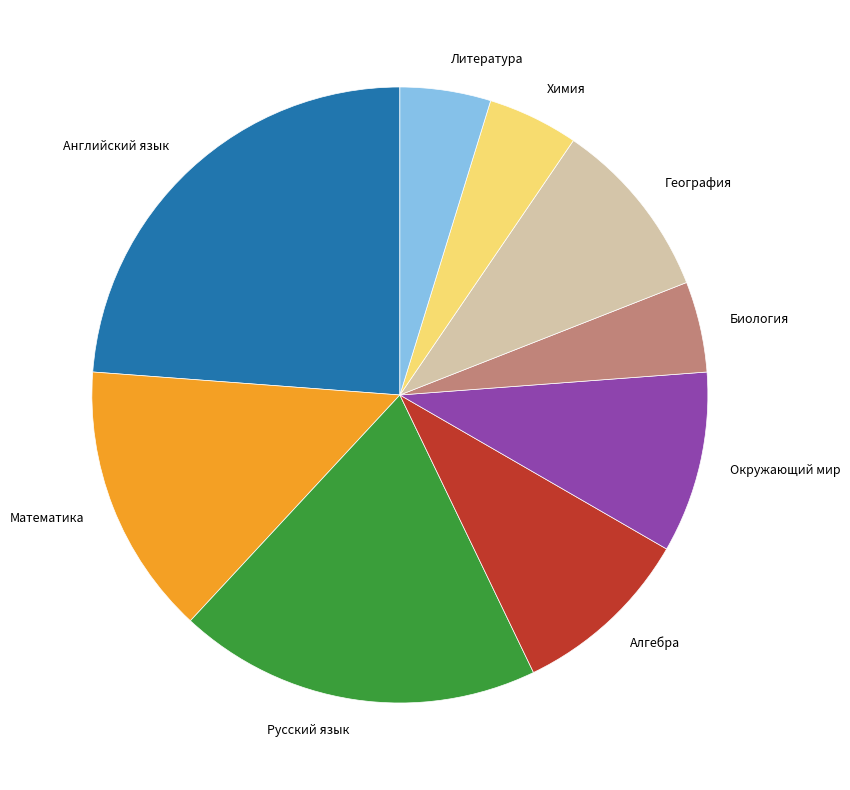

The Английский язык slice represents 16% of the pie. True or false?

False